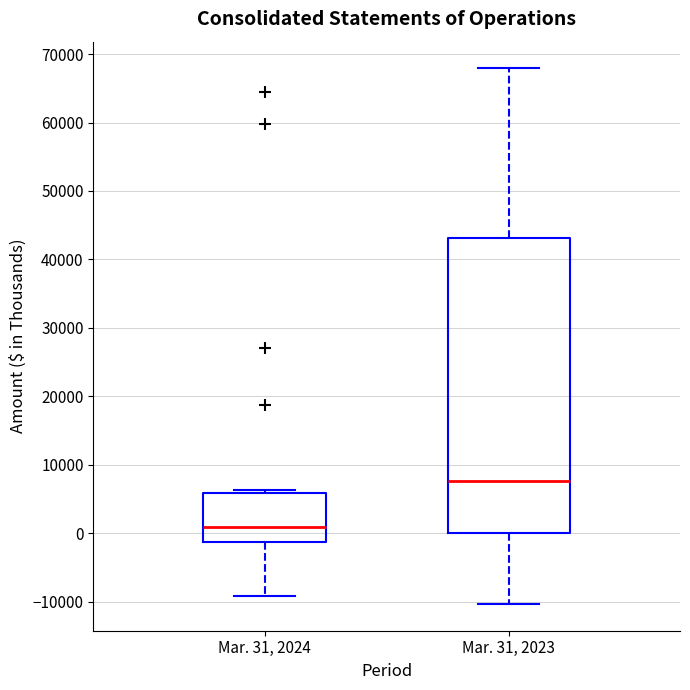

Where is the lower edge of the box for Mar. 31, 2024 on the y-axis? The values are not printed on the chart, so give them approximately, as read against the axis.

-1000